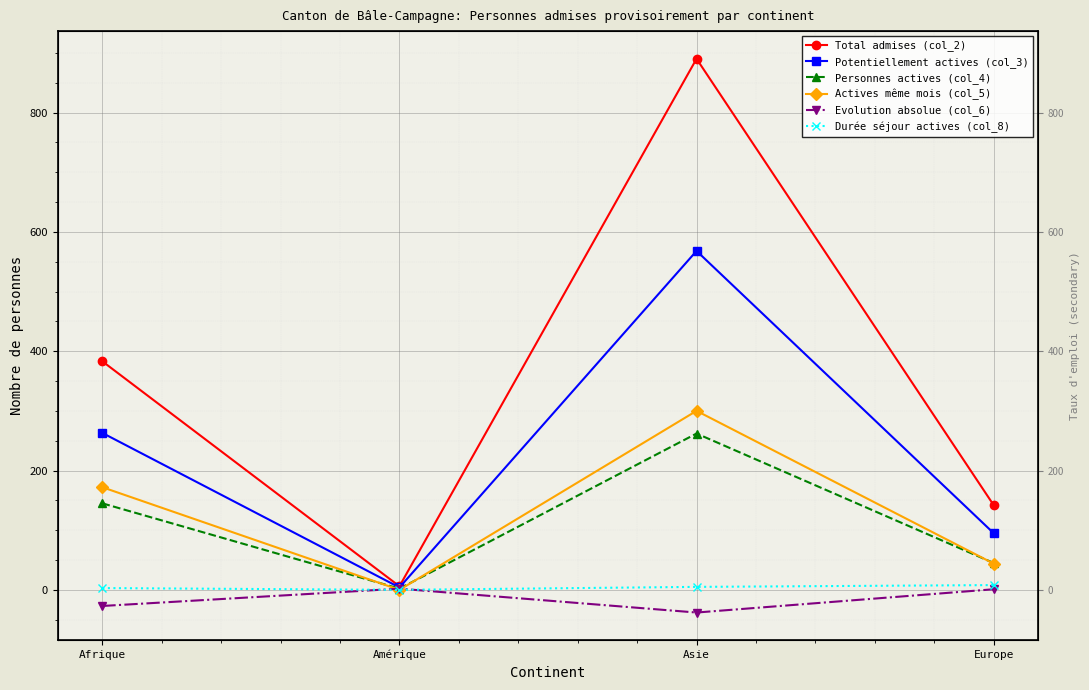

Which series changed the most between Afrique and Europe?

Total admises (col_2)